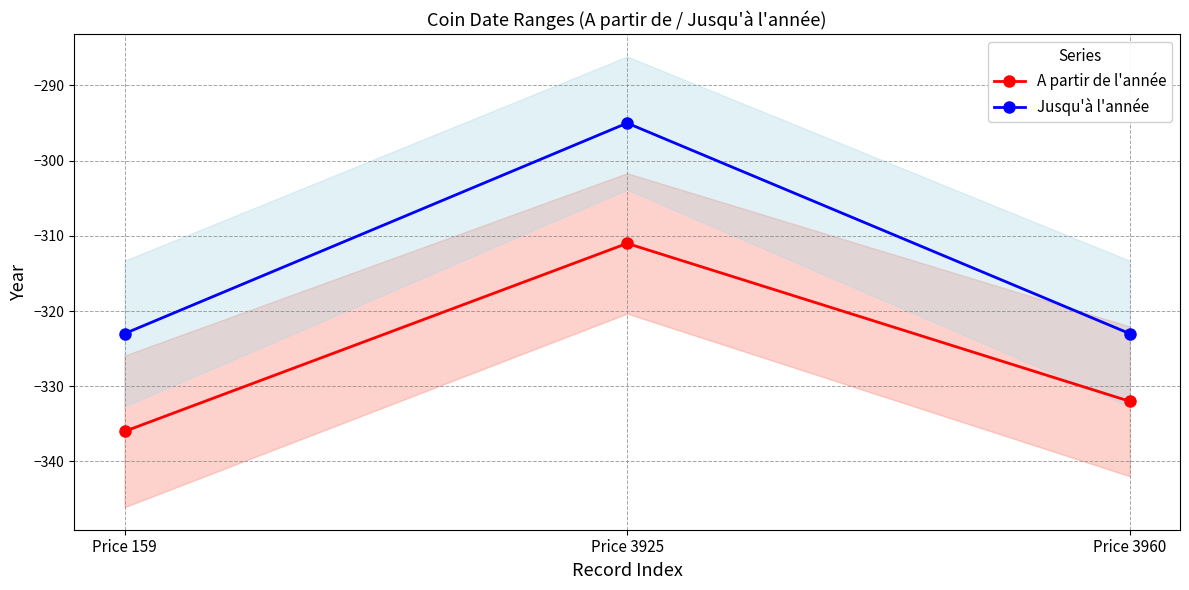

What are all the series names shown in the legend?

A partir de l'année, Jusqu'à l'année